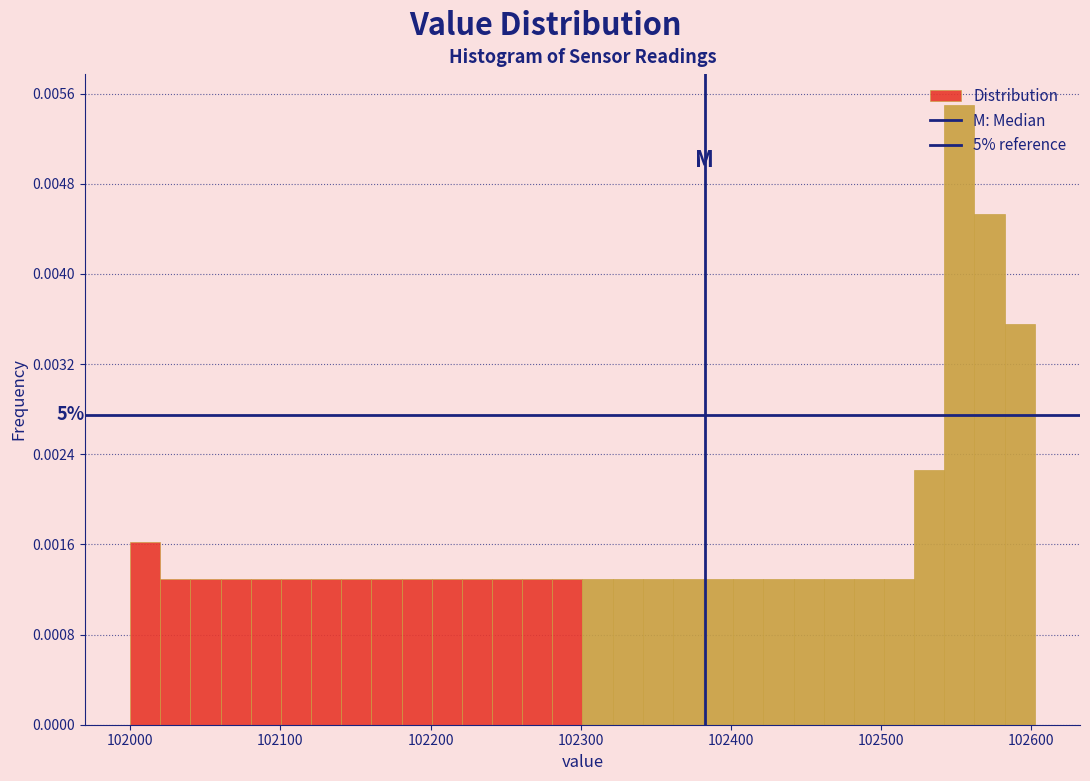

Read against the x-axis, roughly where is the centre of the tallest bar?

102550